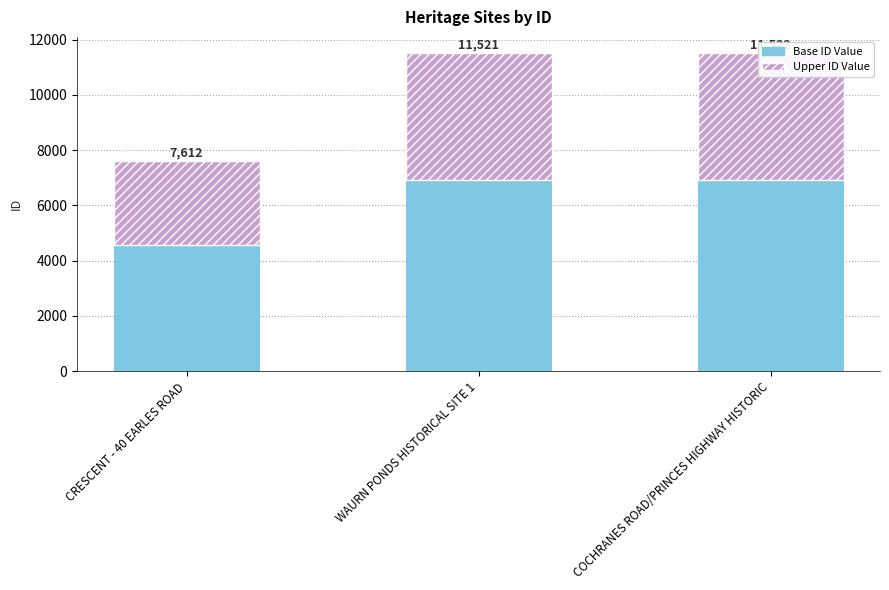

What is the label of the 1st bar from the right?

COCHRANES ROAD/PRINCES HIGHWAY HISTORIC